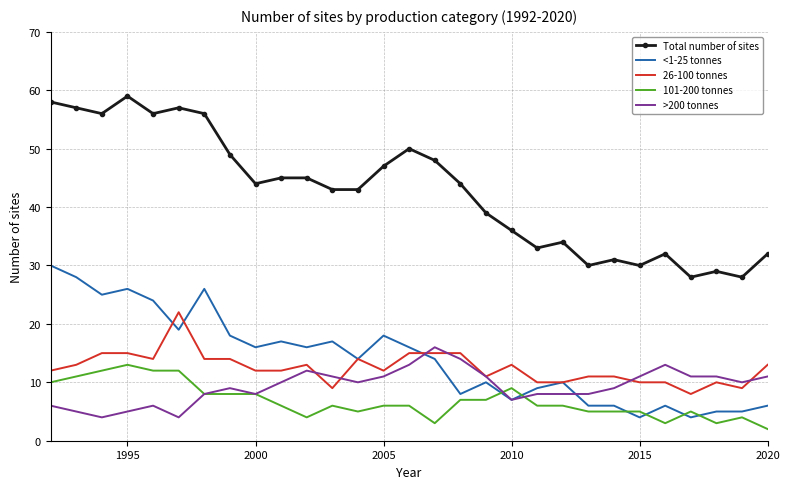

What is the greatest value displayed?

59